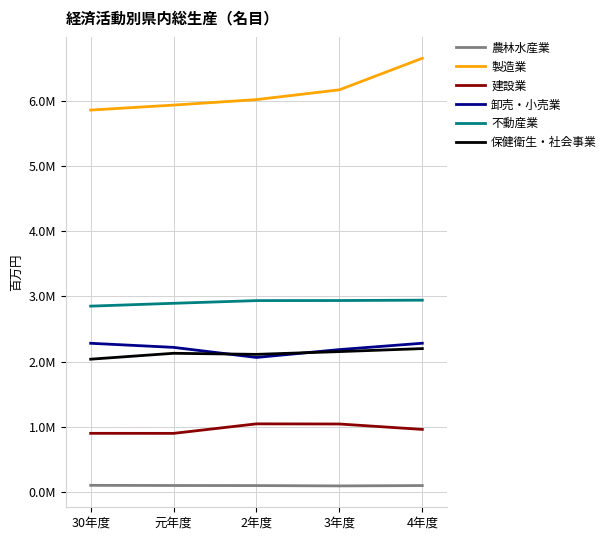

Does the chart have visible grid lines?

Yes